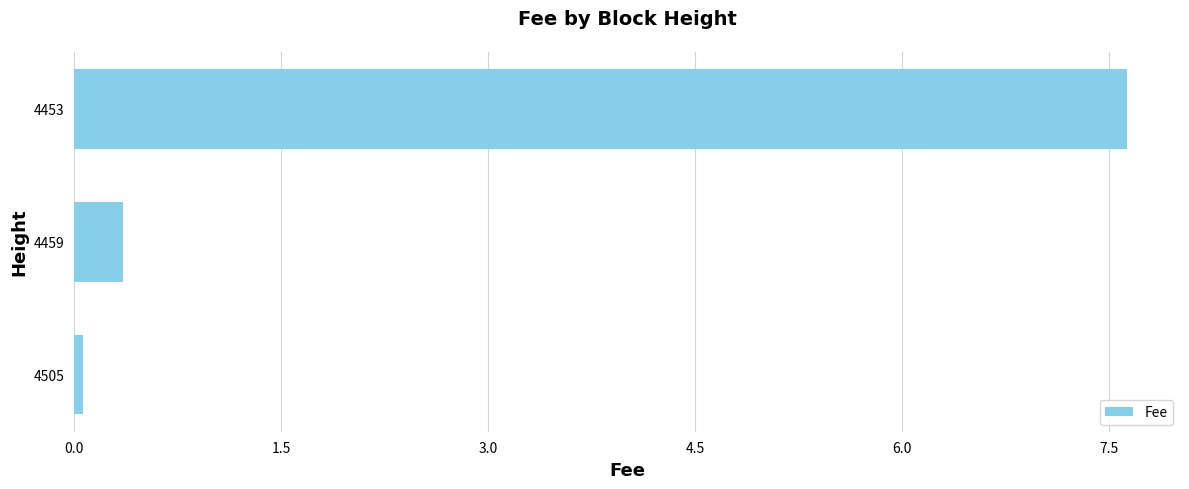

Reading top to bottom, extract all data points from this chart.

7.6	0.4	0.1